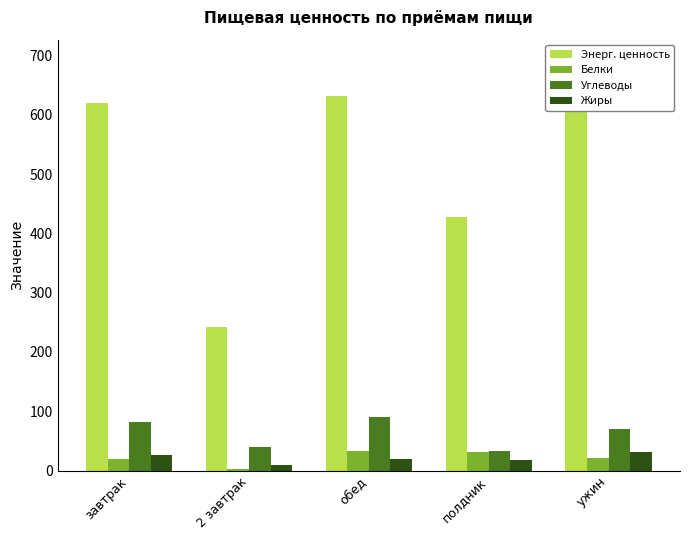

How many values in the Углеводы series exceed 70?

3